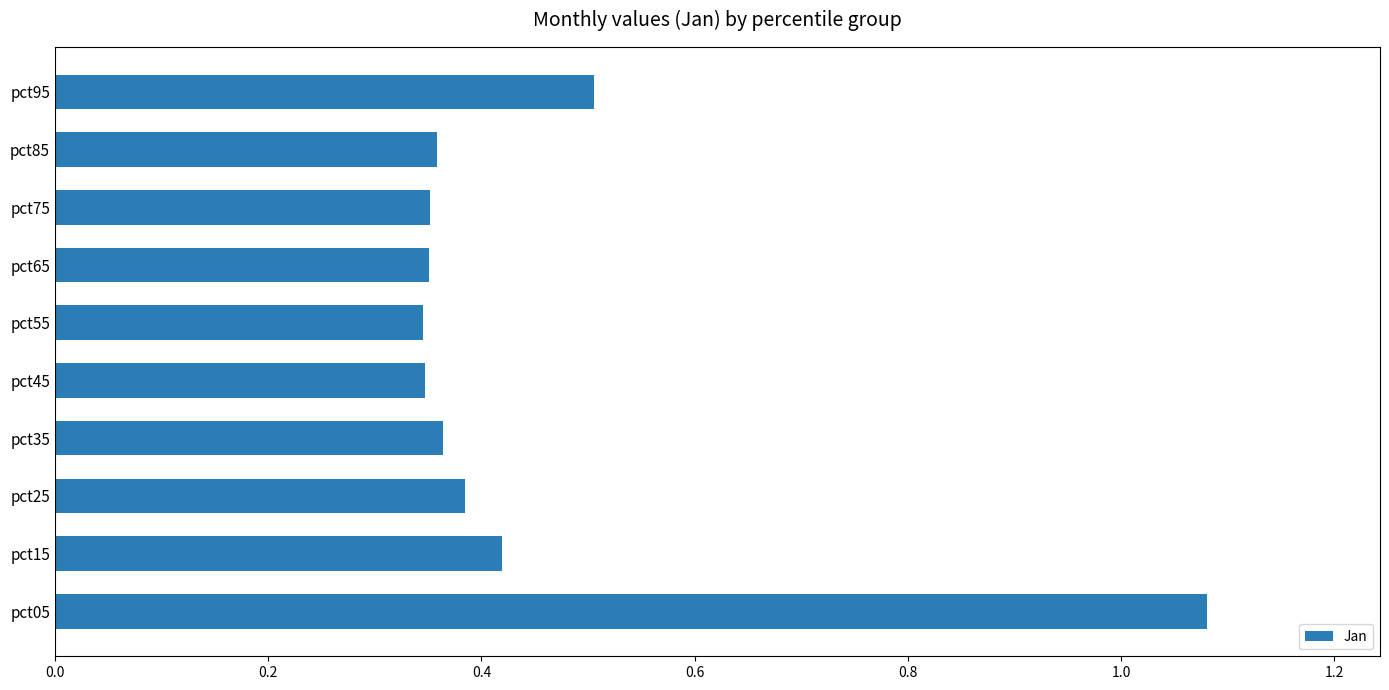

At which category does the chart reach its peak across all series?

pct05